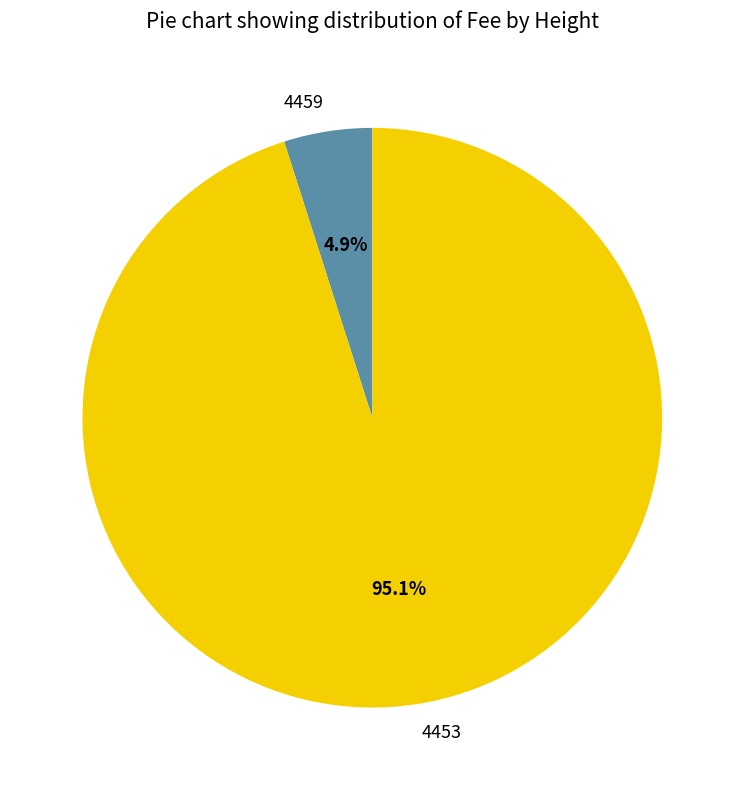

Rank the categories by value from highest to lowest.

4453, 4459